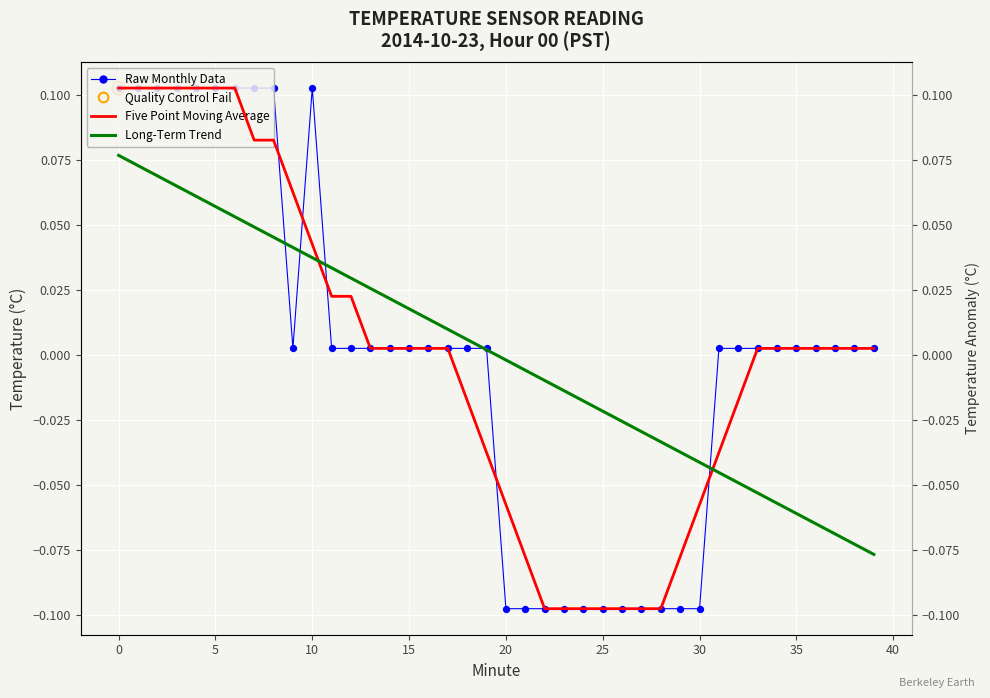

Is the value of Five Point Moving Average at 0 greater than the value of Raw Monthly Data at 13?

Yes